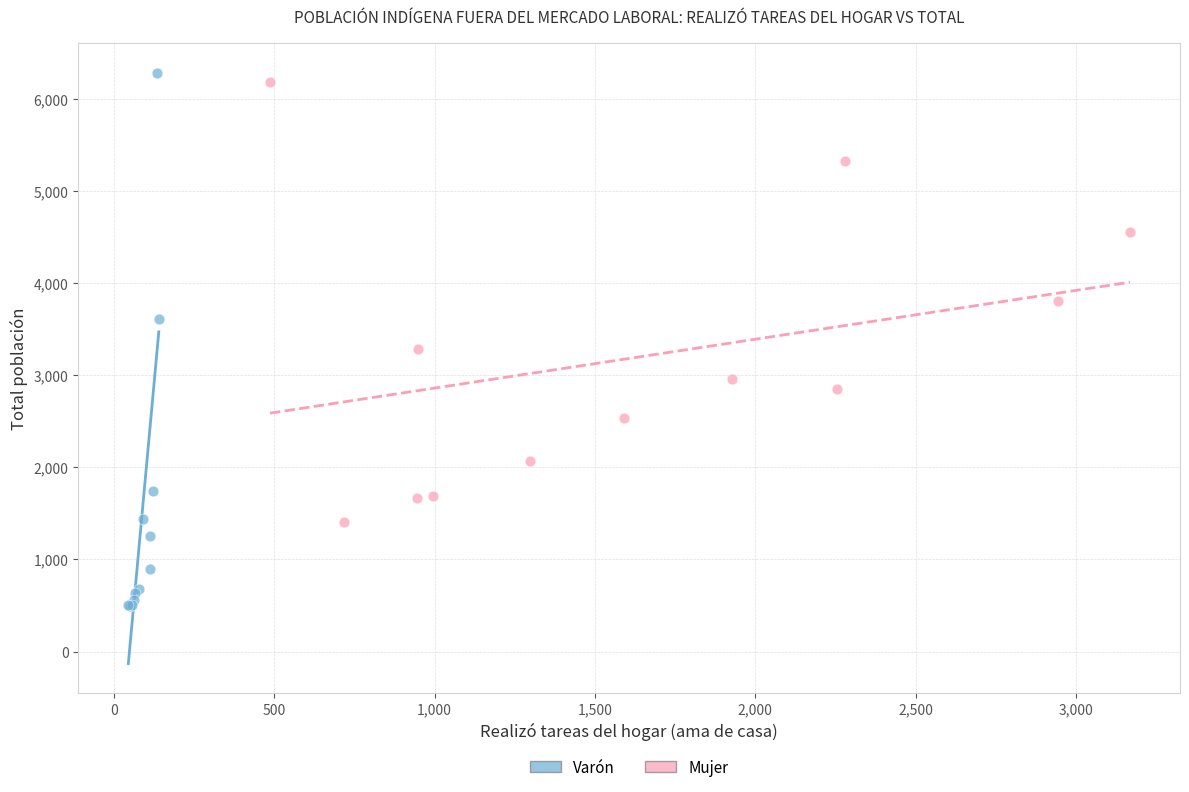

Which series contains the lowest Y value?

Varón